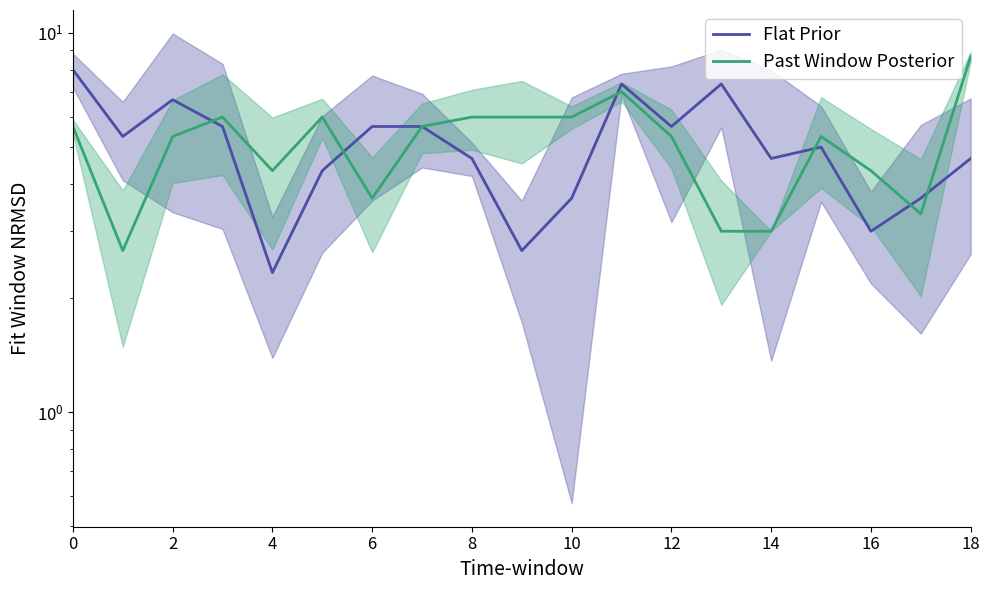

How many data points does each series have?

19